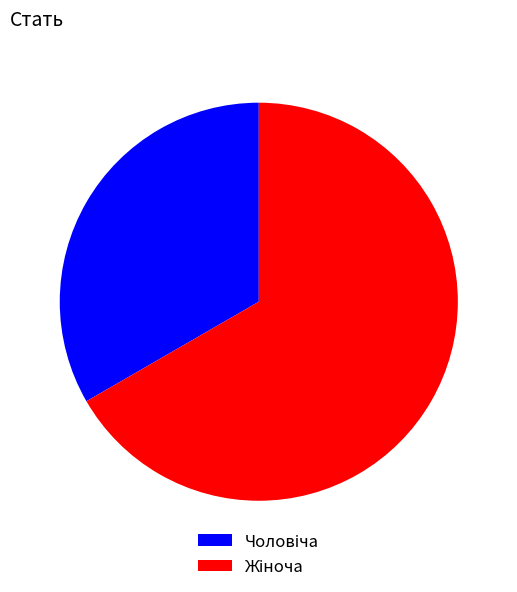

Is there any slice that represents more than half of the pie?

Yes